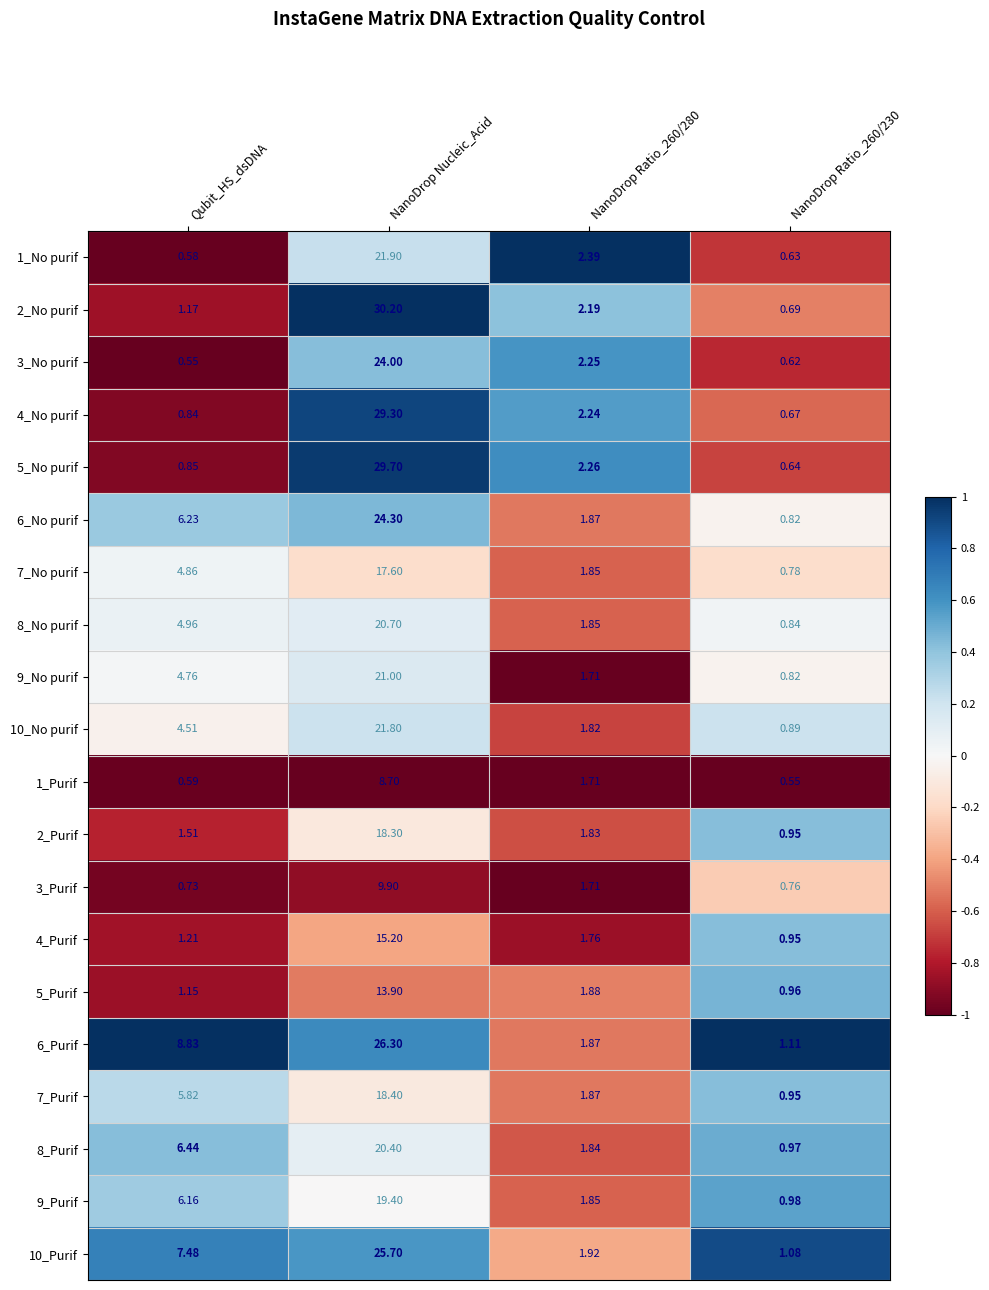

Between NanoDrop Ratio_260/280 and NanoDrop Ratio_260/230, which series saw the biggest shift?

1_No purif